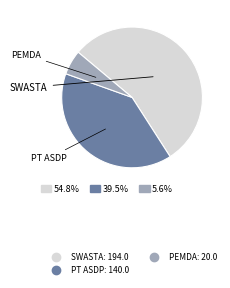

Which slice represents more than half of the pie?

SWASTA